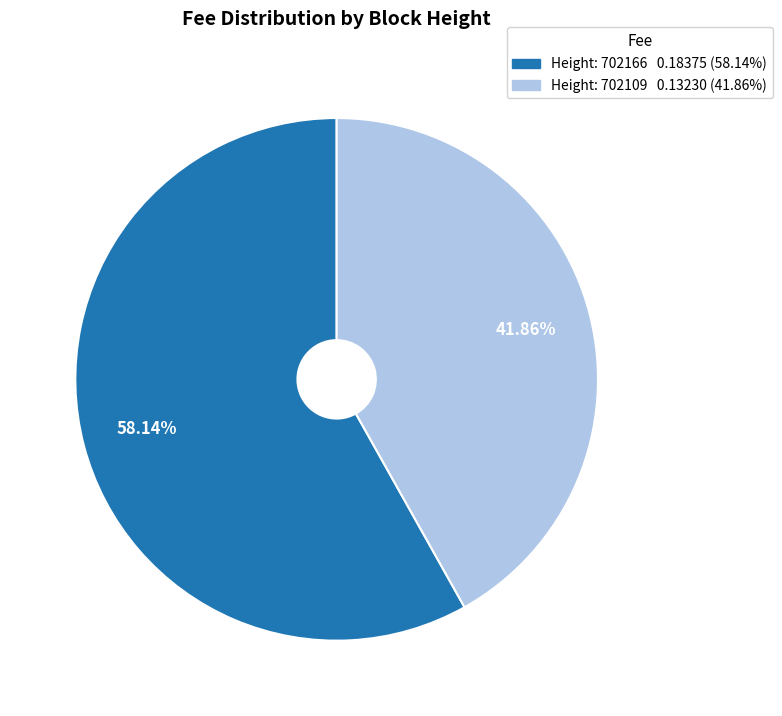

Is there any slice that represents more than half of the pie?

Yes